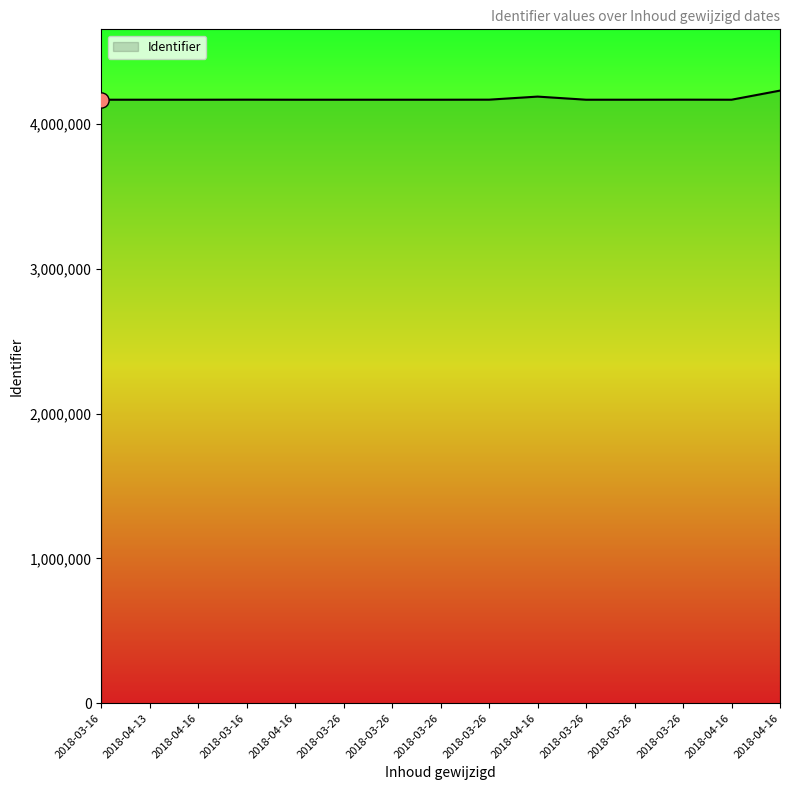

Between 2018-03-26 and 2018-03-16, which is larger?

2018-03-16